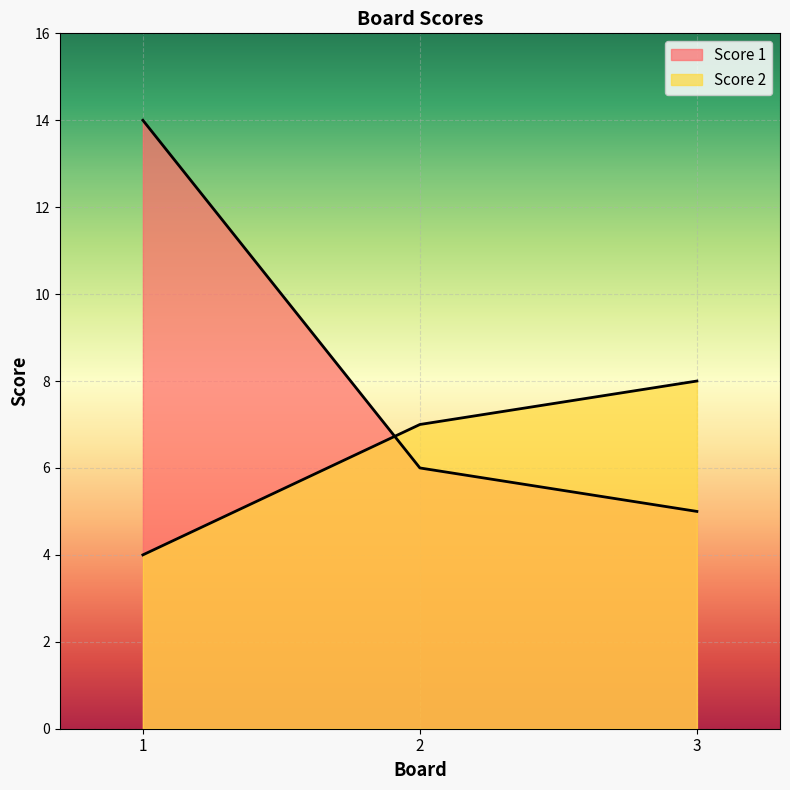

What is the difference between the second highest and minimum values in the Score 2 series?

3